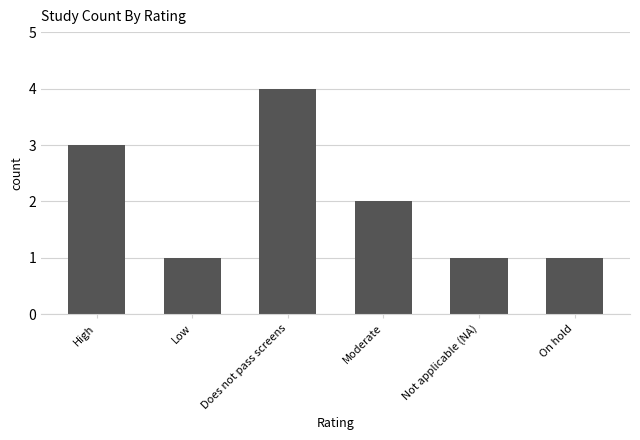

Which has a higher value, Does not pass screens or Not applicable (NA)?

Does not pass screens